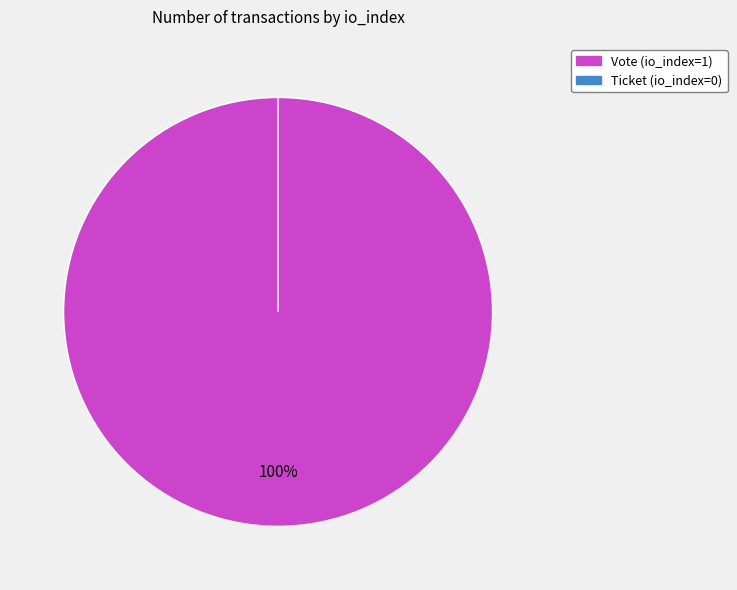

True or false: Vote (io_index=1) accounts for 100% of the total.

True